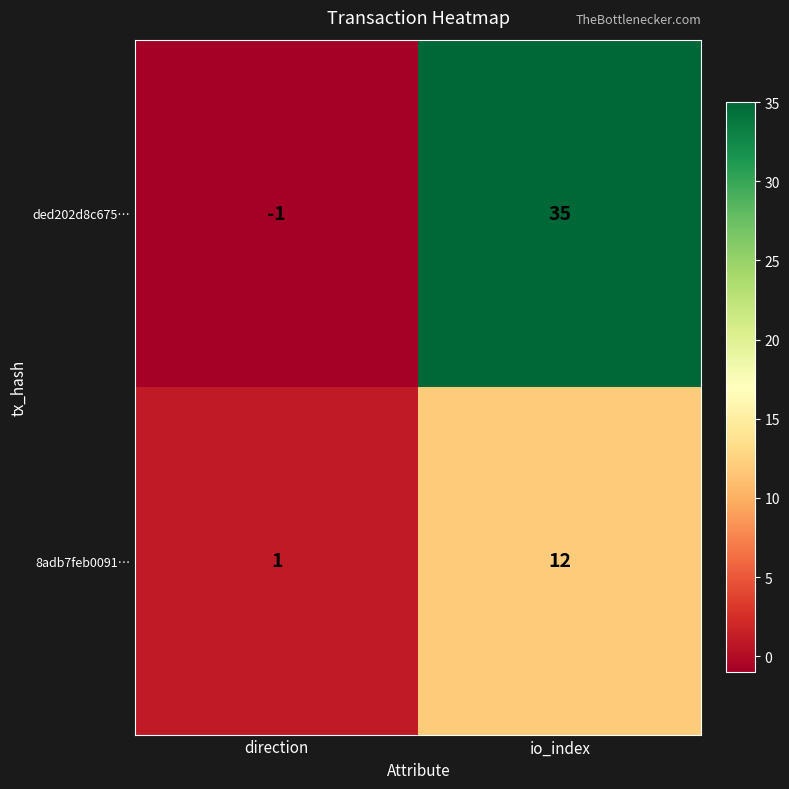

Reading left to right, extract all data points from this chart.

ded202d8c675…: -1	35
8adb7feb0091…: 1	12